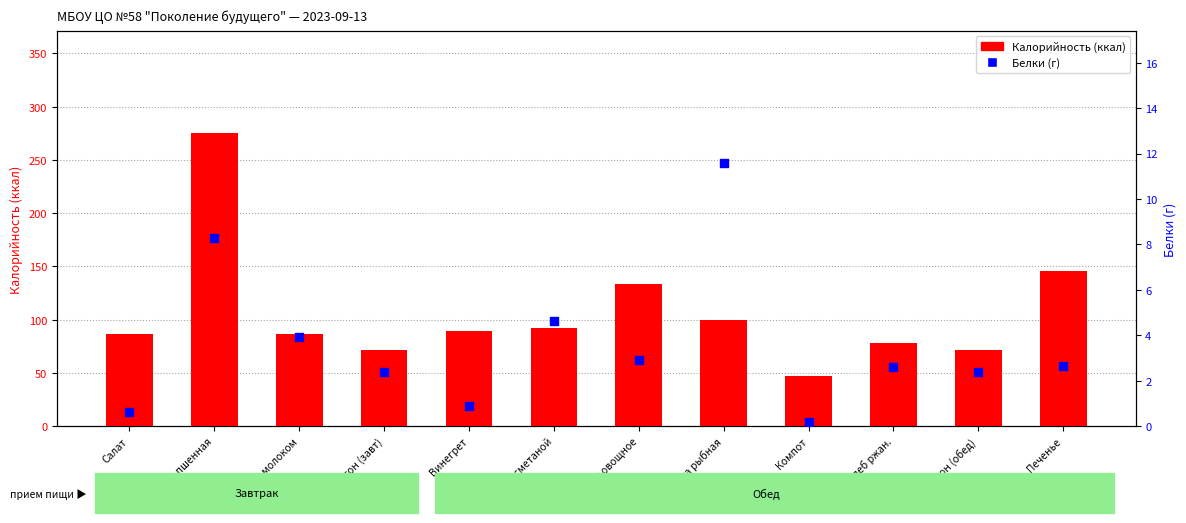

Which series has the largest total across all categories?

Калорийность